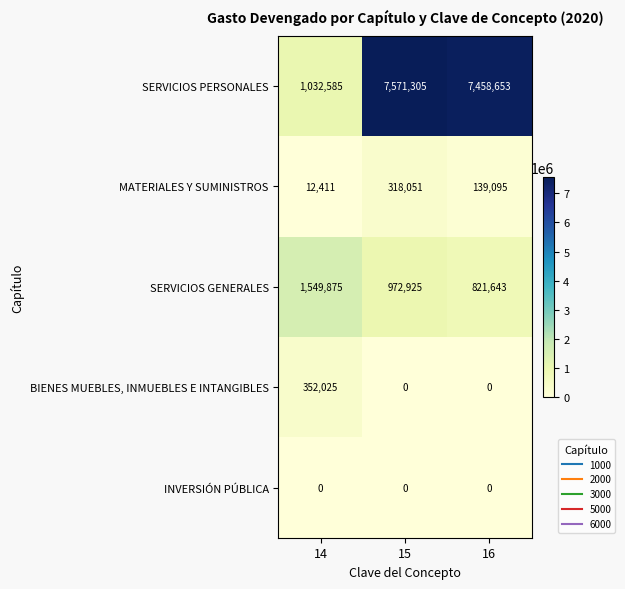

What is the difference between the highest and lowest values at 16?

7458653